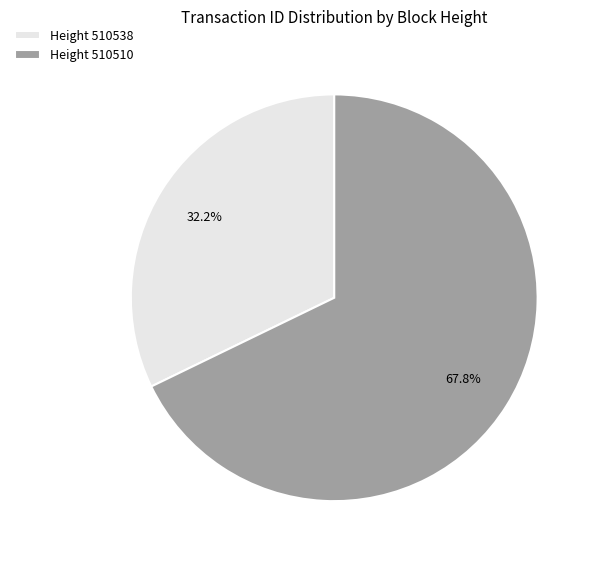

What portion of the pie excludes Height 510538?

67.8%